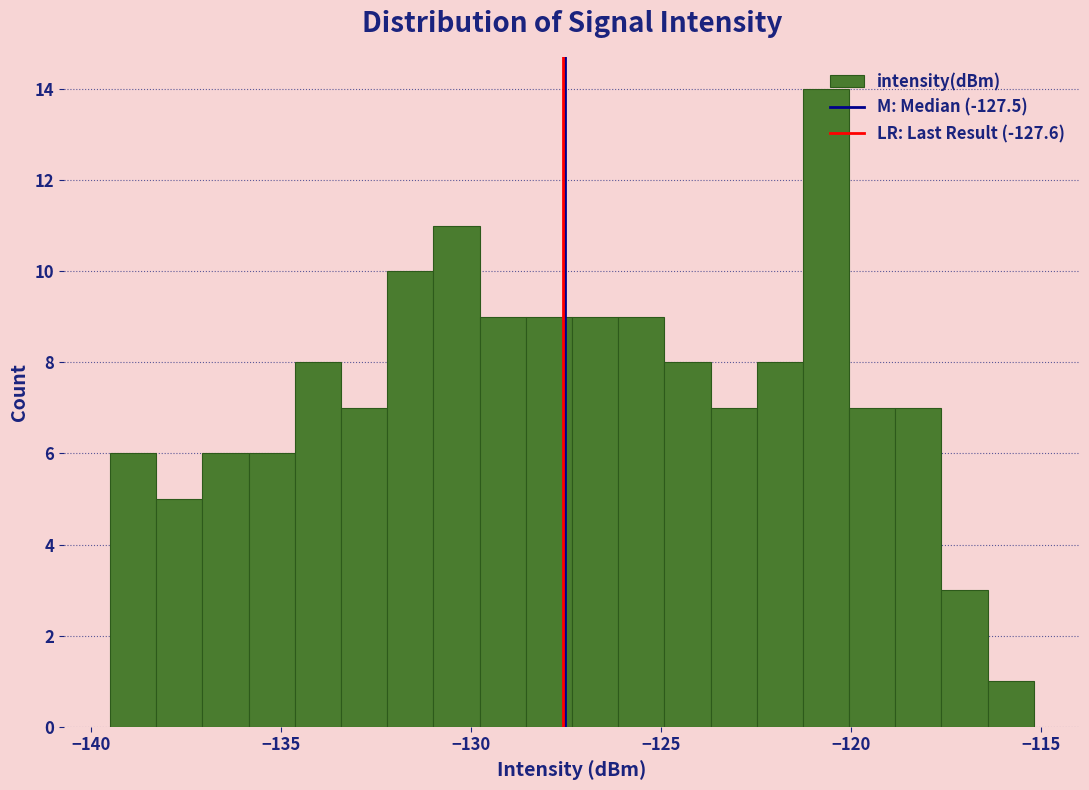

Read against the x-axis, roughly where is the centre of the tallest bar?

-120.5